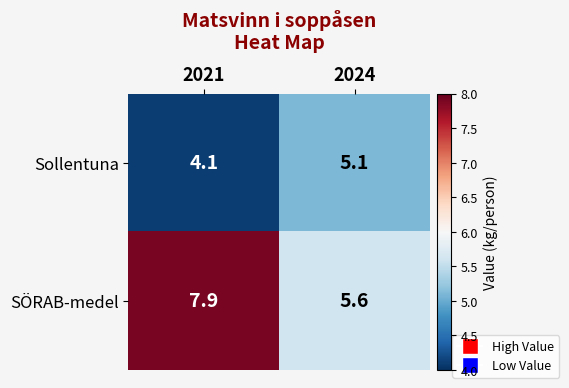

What is the sum of the Sollentuna values at 2021 and 2024?

9.2